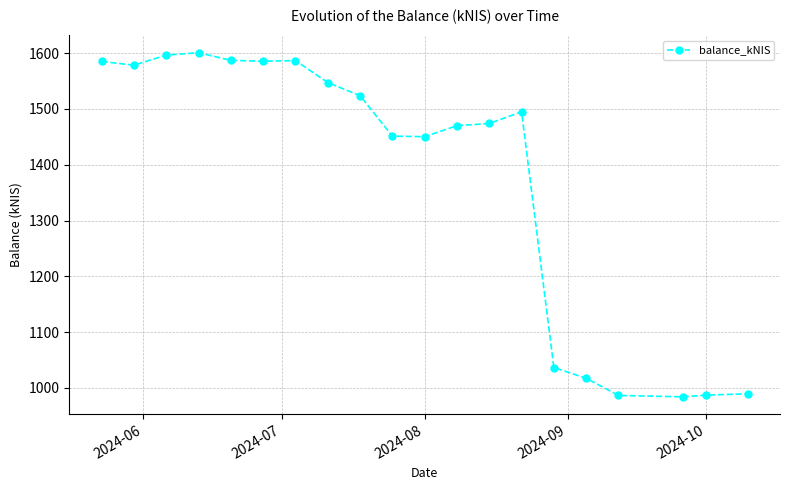

What is the value of the 9th point from the left?

1523.8